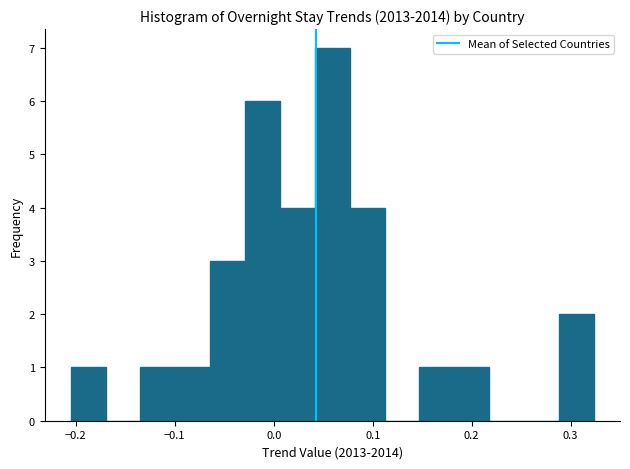

Around what value on the x-axis is the tallest bar? Give the approximate position of its centre, as read against the axis.

0.06